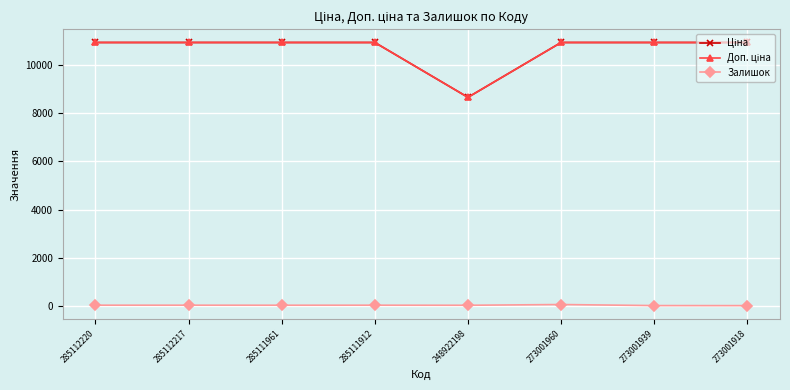

What is the sum of the Ціна values at 285111961 and 285112217?

21903.9